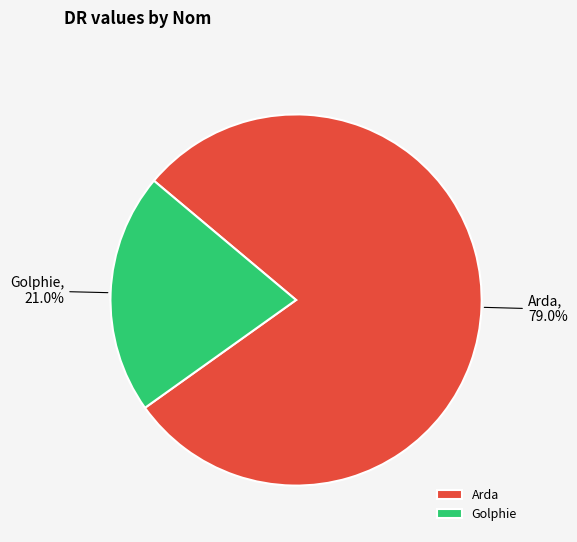

Approximately how many times larger is the value at Golphie compared to Arda?

0.3